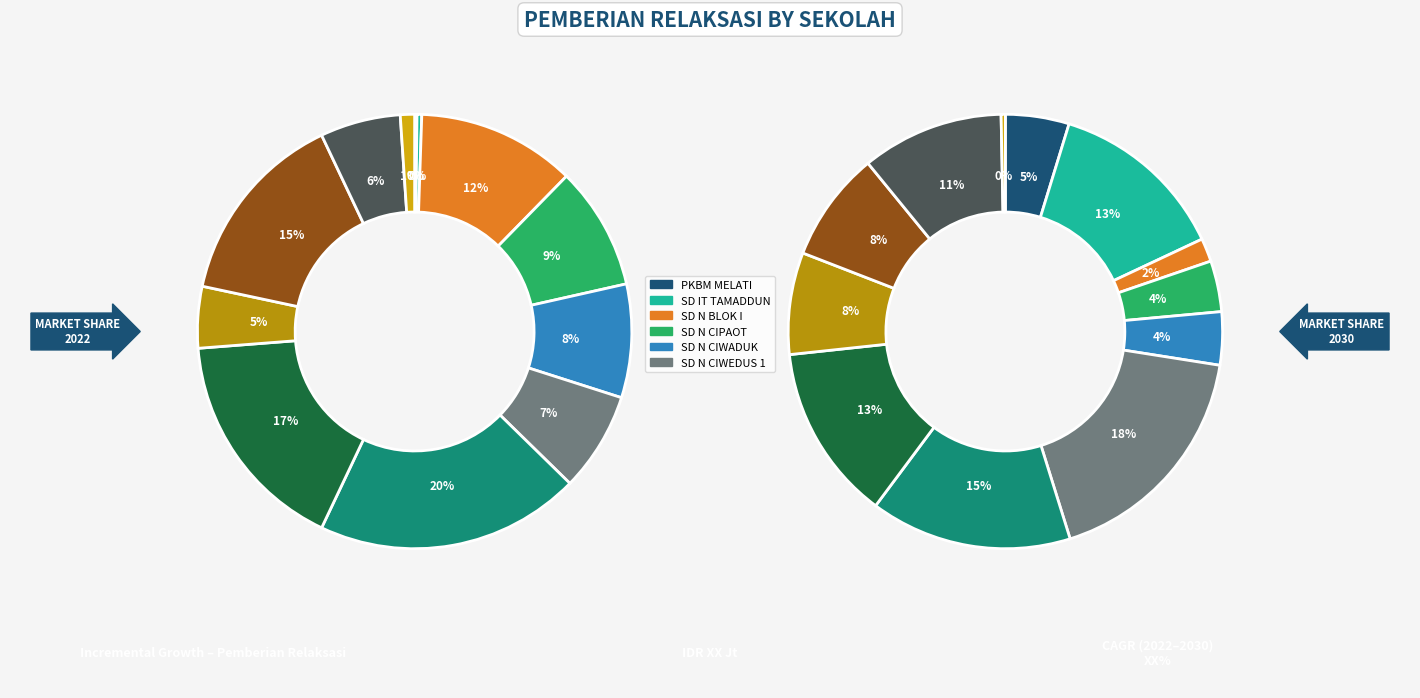

To the nearest percent, what is the difference between the largest and smallest slice percentages?

20%